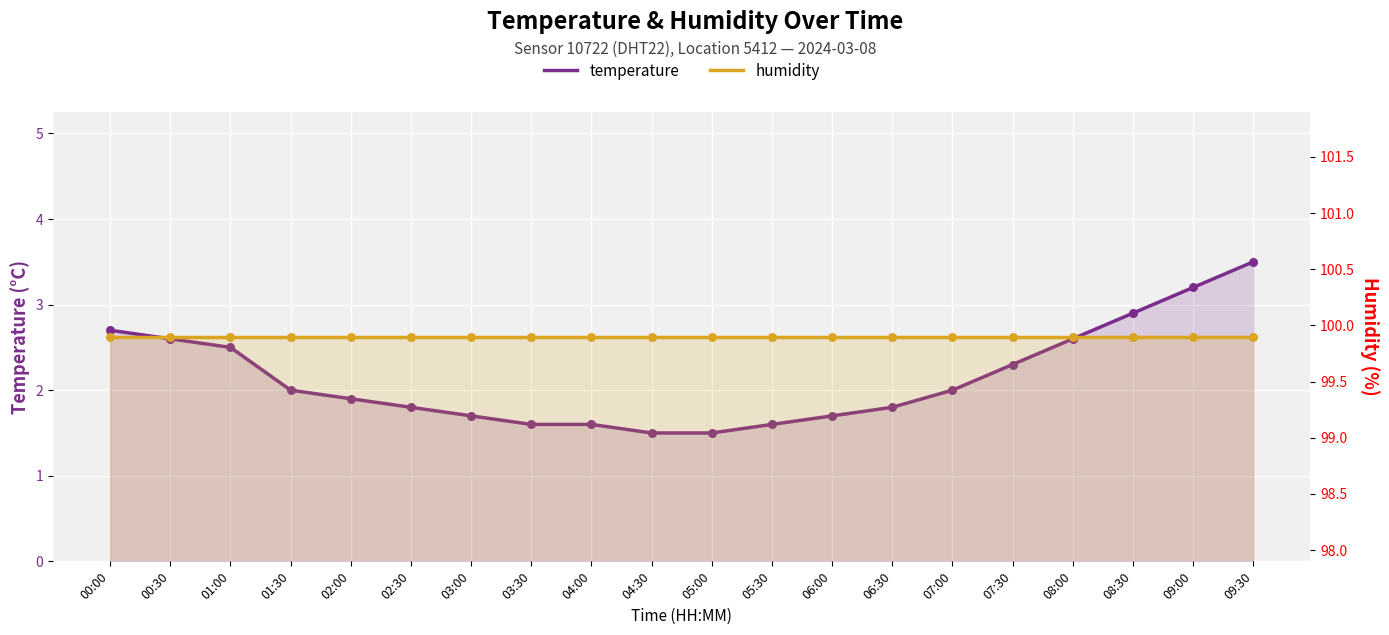

At how many categories does at least one series exceed 75?

20